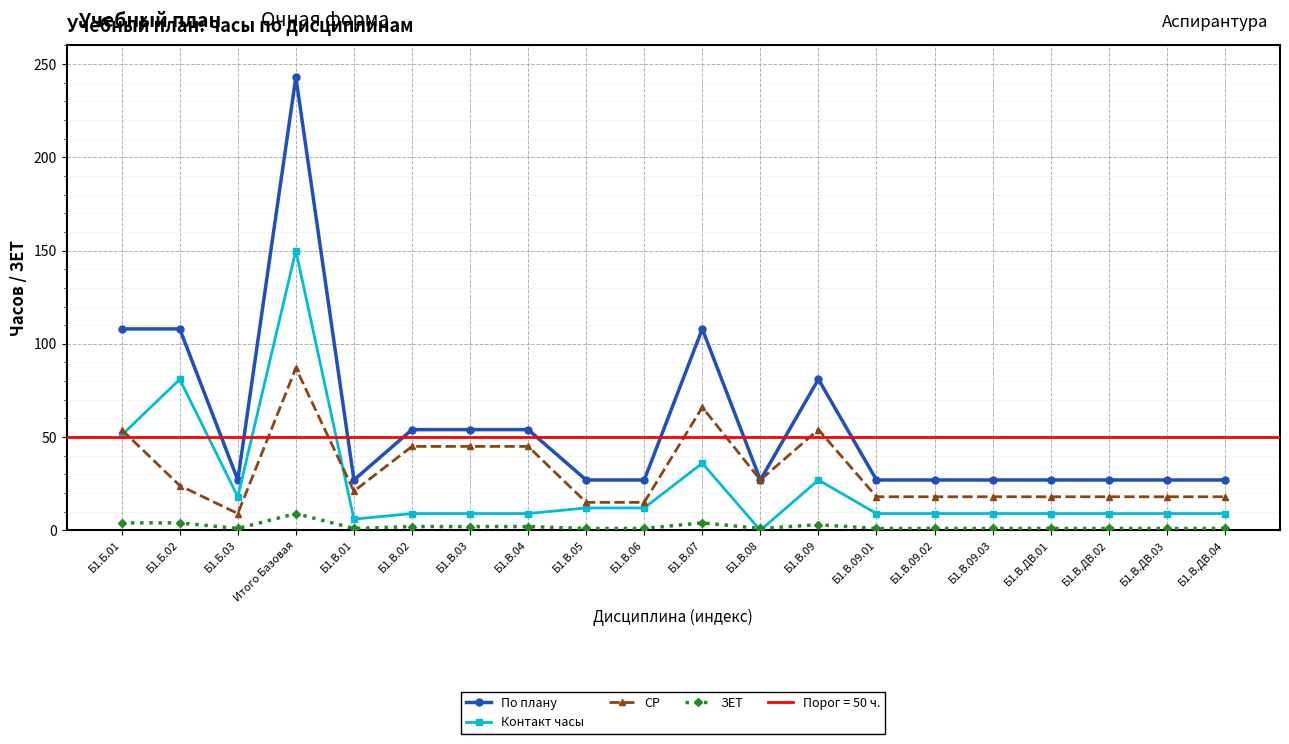

At which label is ЗЕТ closest to 5?

Б1.Б.01